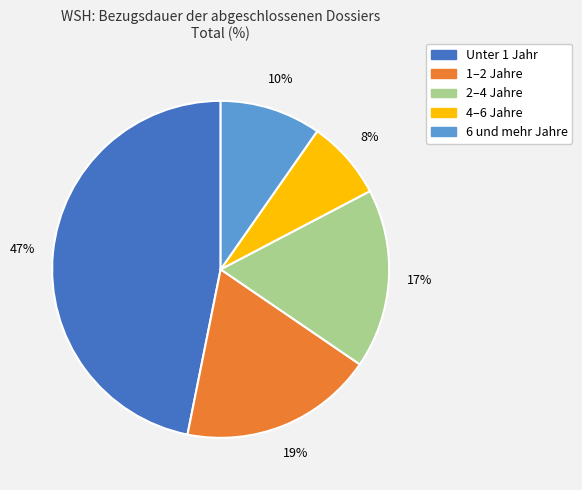

To the nearest percent, what portion does 2–4 Jahre represent?

17%